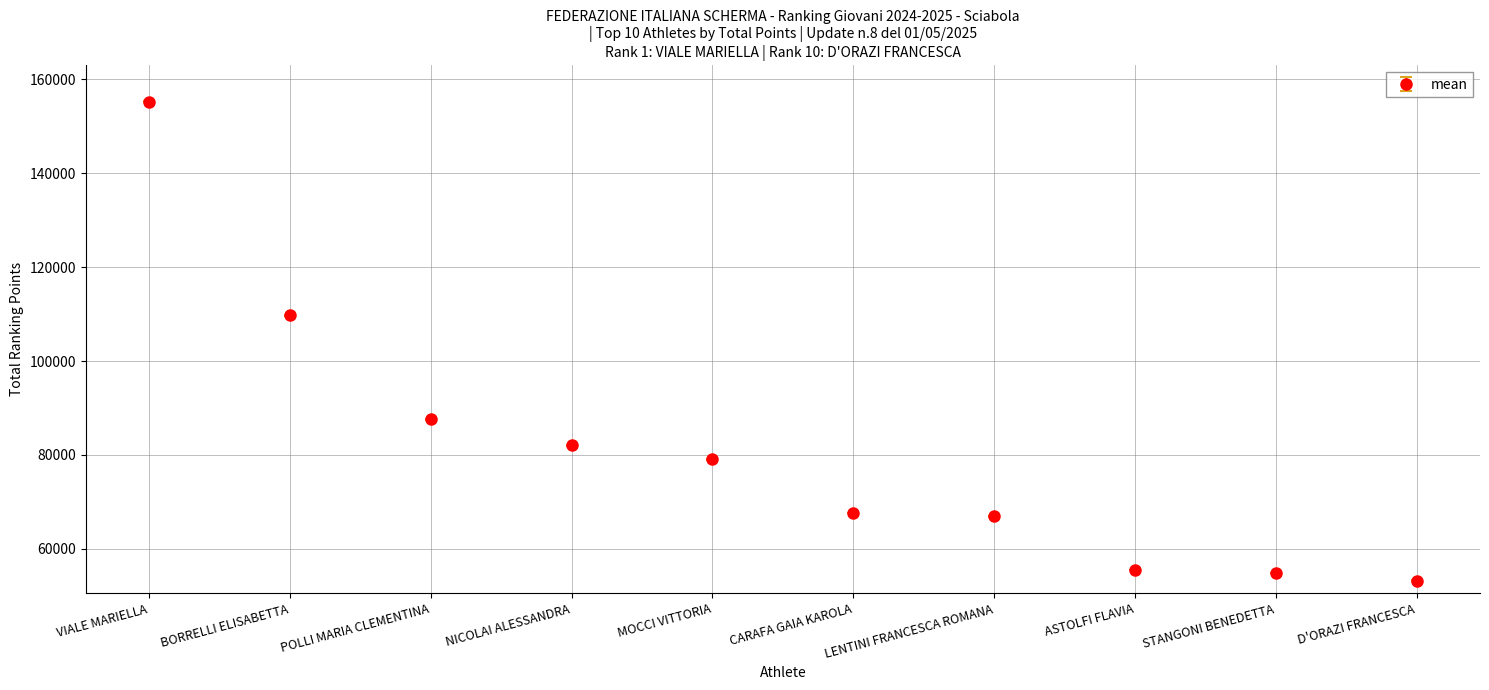

Reading left to right, extract all data points from this chart.

VIALE MARIELLA=155284.5	BORRELLI ELISABETTA=109780.0	POLLI MARIA CLEMENTINA=87587.2	NICOLAI ALESSANDRA=82033.6	MOCCI VITTORIA=79061.6	CARAFA GAIA KAROLA=67600.2	LENTINI FRANCESCA ROMANA=66900.8	ASTOLFI FLAVIA=55515.2	STANGONI BENEDETTA=54803.2	D'ORAZI FRANCESCA=53195.2